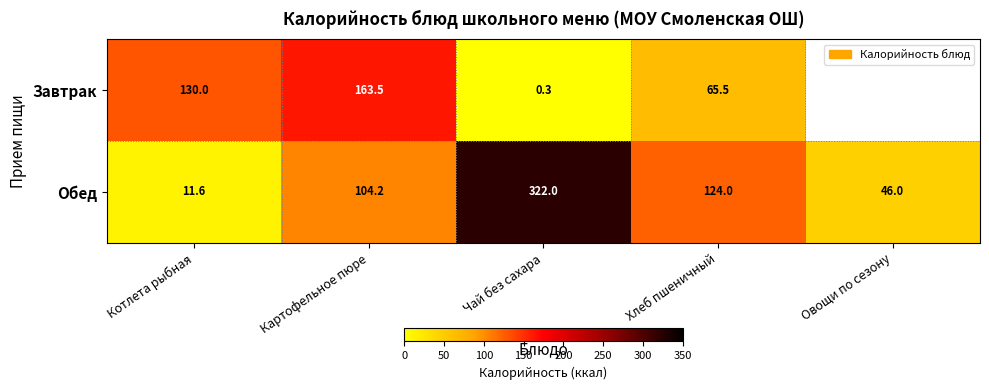

Count the number of categories in the chart.

5